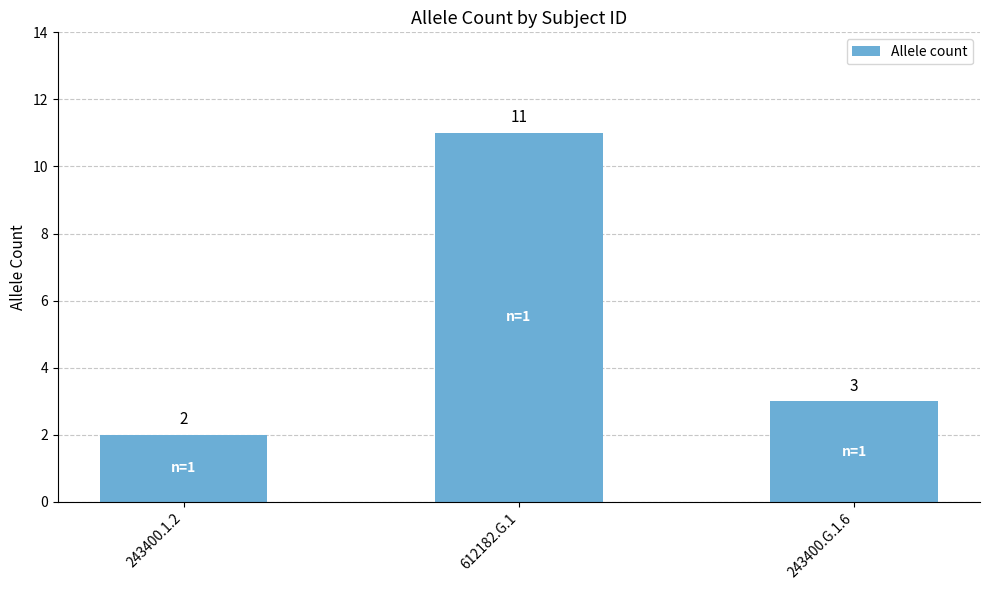

What is the label of the 1st bar from the right?

243400.G.1.6